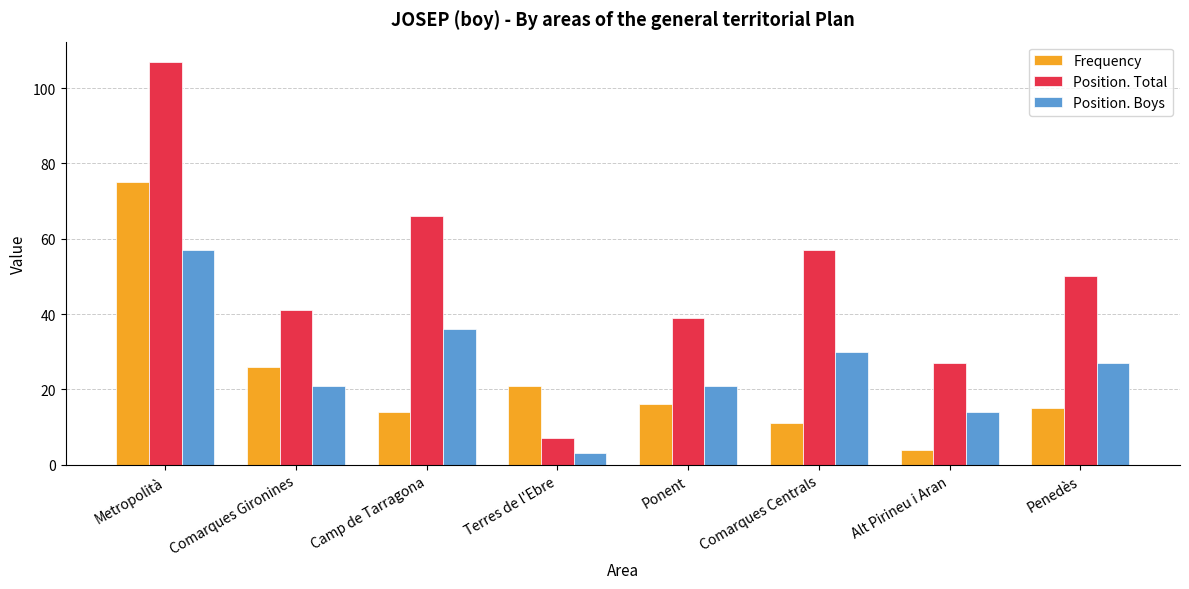

Which category has the highest value across all series?

Metropolità